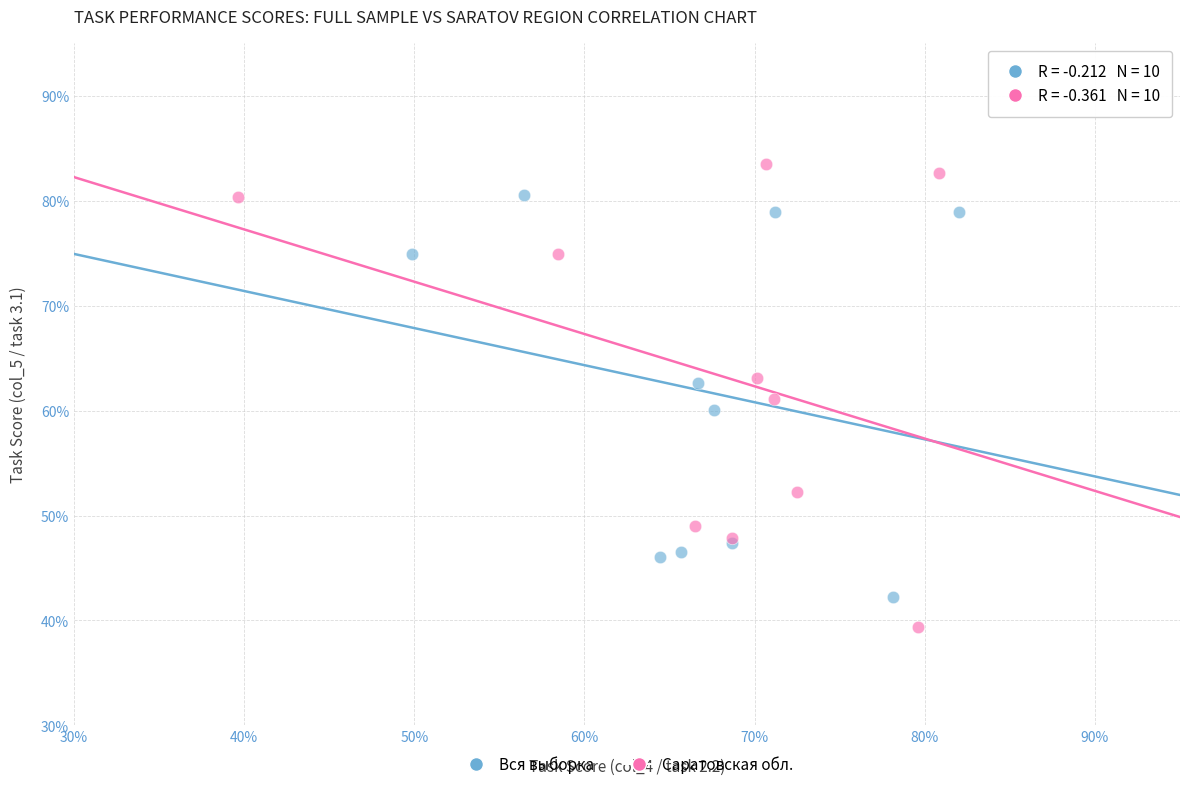

Which series has the largest Y range (max minus min)?

Саратовская обл.